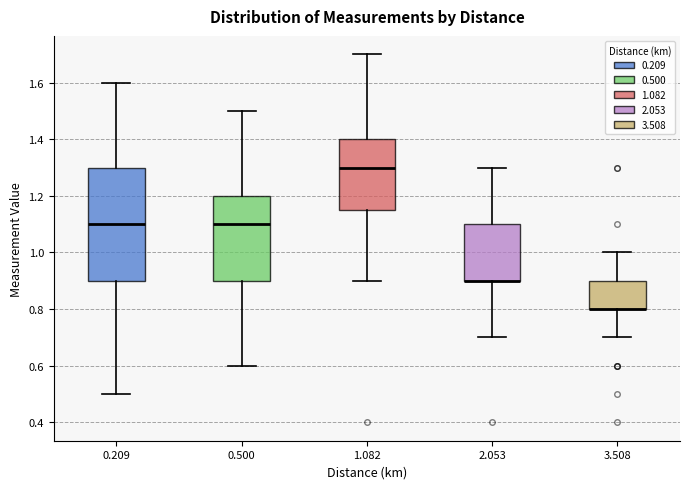

Reading left to right, read every box against the y-axis: the position of its median line, the range the box covers, and the ends of its whiskers. The values are not printed on the chart, so give them approximately, as read against the axis.

0.209: median 1.10, box 0.90 to 1.30, whiskers 0.50 to 1.60
0.500: median 1.10, box 0.90 to 1.20, whiskers 0.60 to 1.50
1.082: median 1.30, box 1.16 to 1.40, whiskers 0.90 to 1.70
2.053: median 0.90 (drawn on the box's lower edge), box 0.90 to 1.10, whiskers 0.70 to 1.30
3.508: median 0.80 (drawn on the box's lower edge), box 0.80 to 0.90, whiskers 0.70 to 1.00